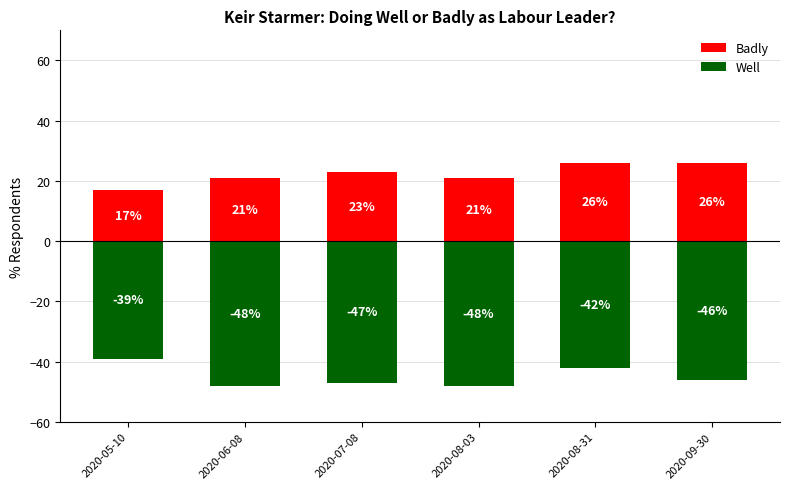

Rank the series by their maximum value, from highest to lowest.

Badly, Well